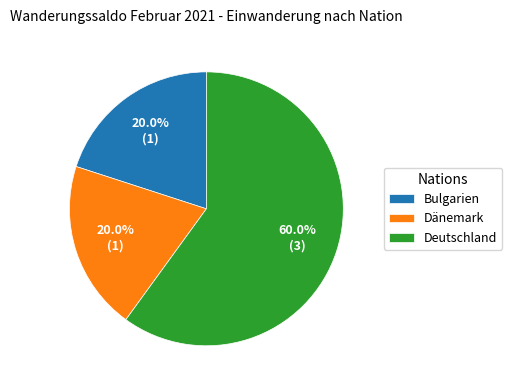

To the nearest percent, what portion does Bulgarien represent?

20%